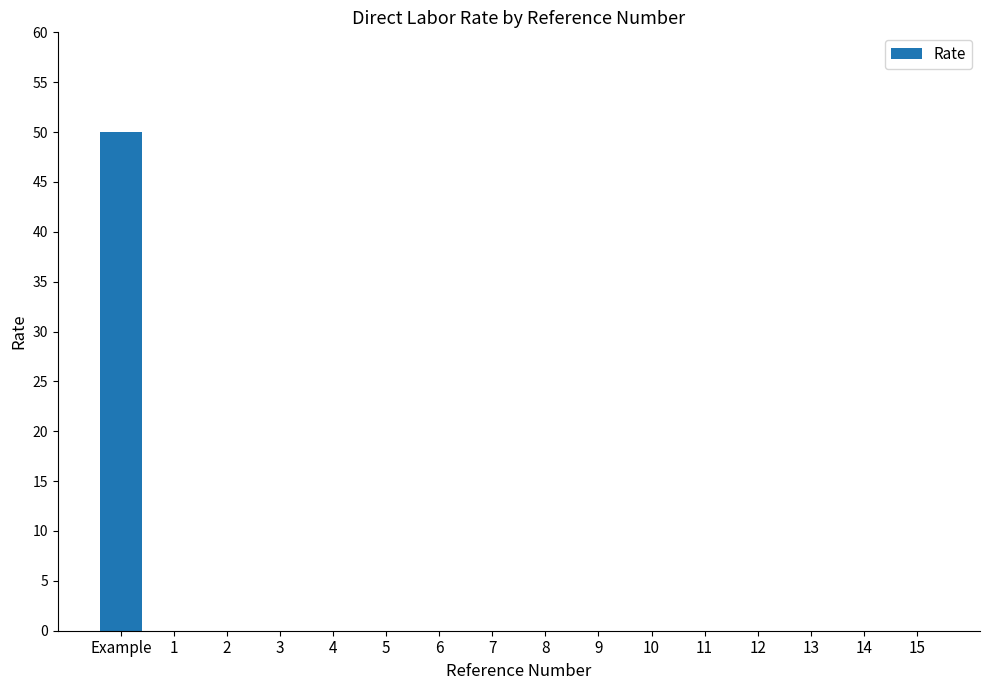

Which category has the highest value across all series?

Example